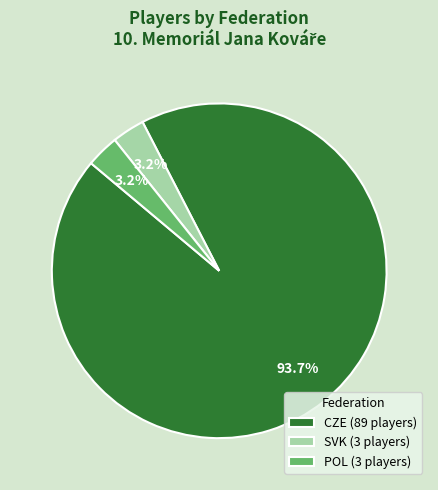

Approximately how many times larger is the value at POL (3 players) compared to SVK (3 players)?

1.0